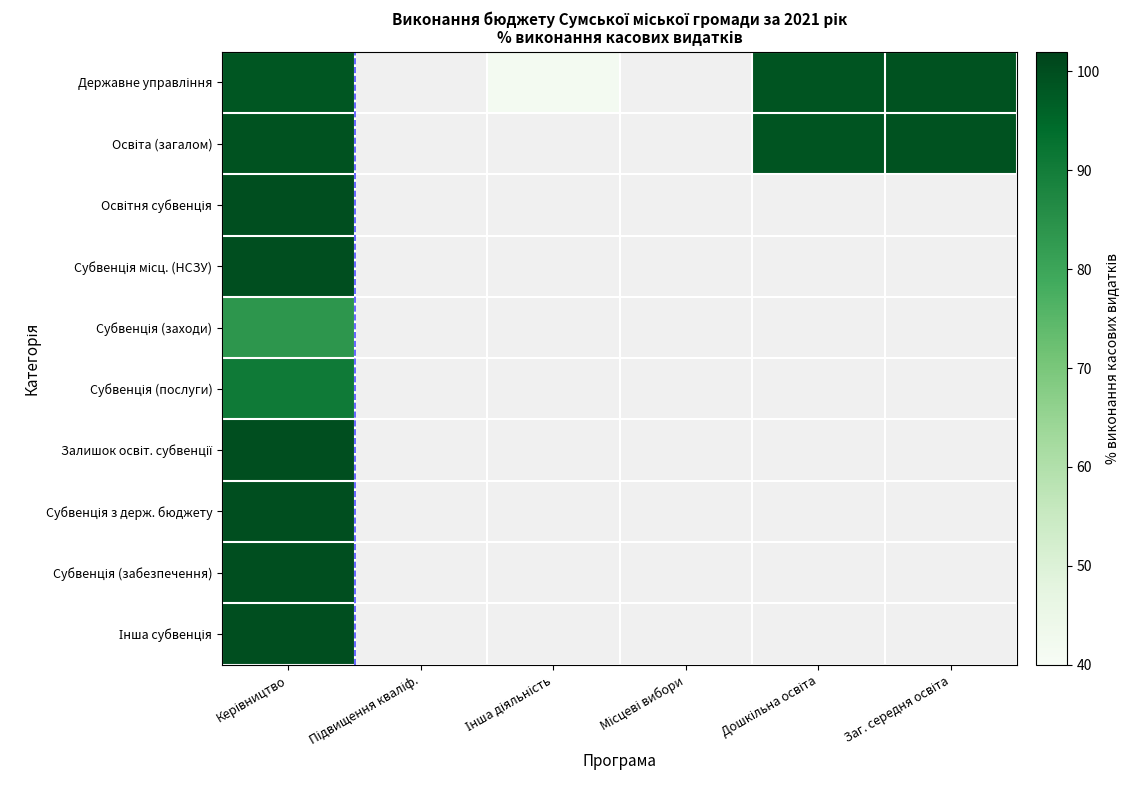

What is the minimum value for Освітня субвенція?

100.0